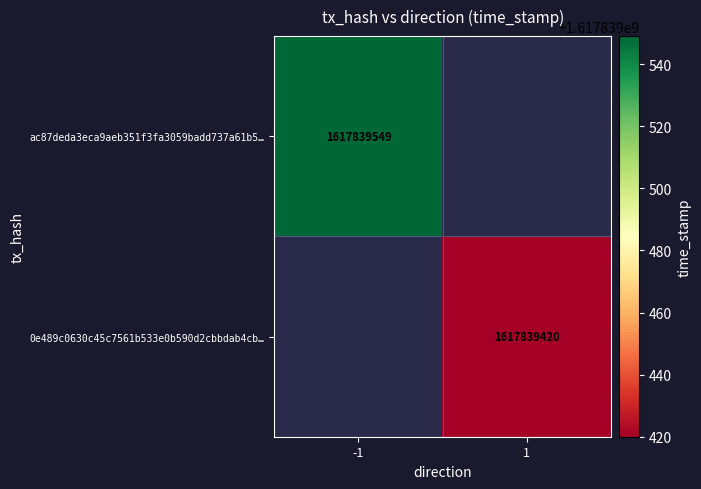

The value of 0e489c0630c45c7561b533e0b590d2cbbdab4cb at direction is 1. True or false?

True